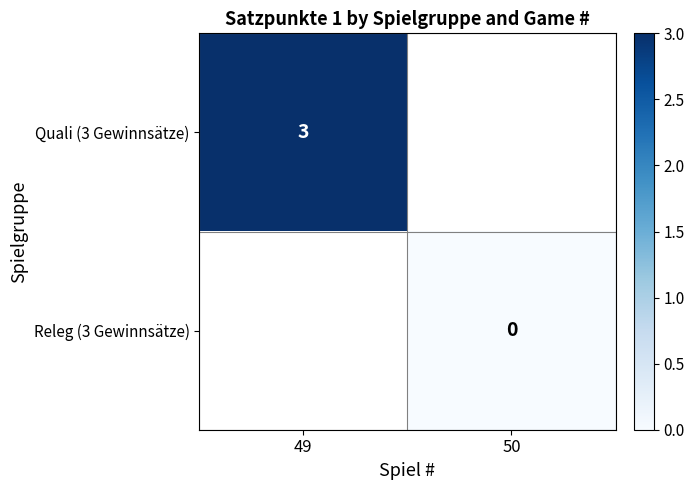

True or false: Quali (3 Gewinnsätze) has a value of 2.0 at 49.

False